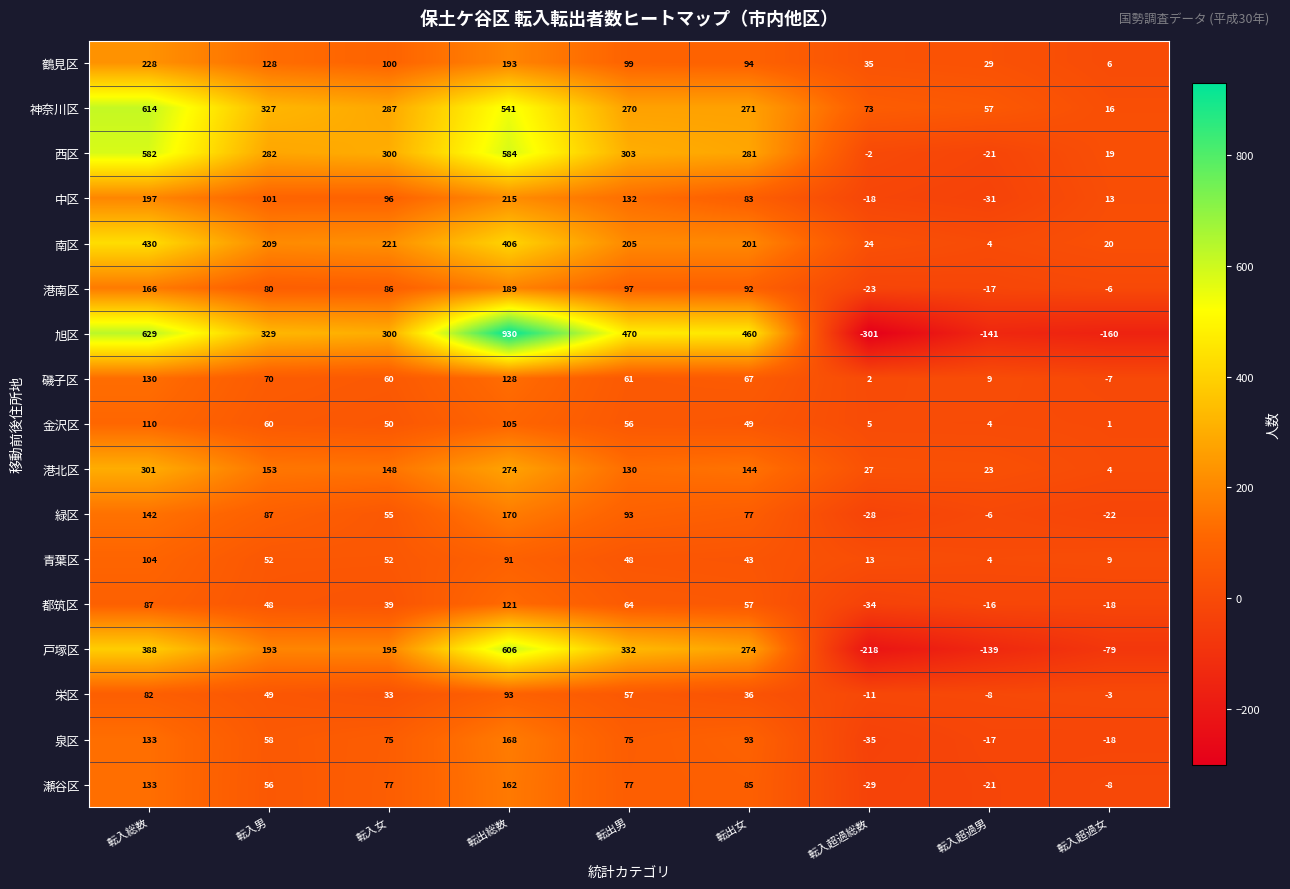

What value does the 港南区 series have at 転入超過男, to the nearest 5?

-15